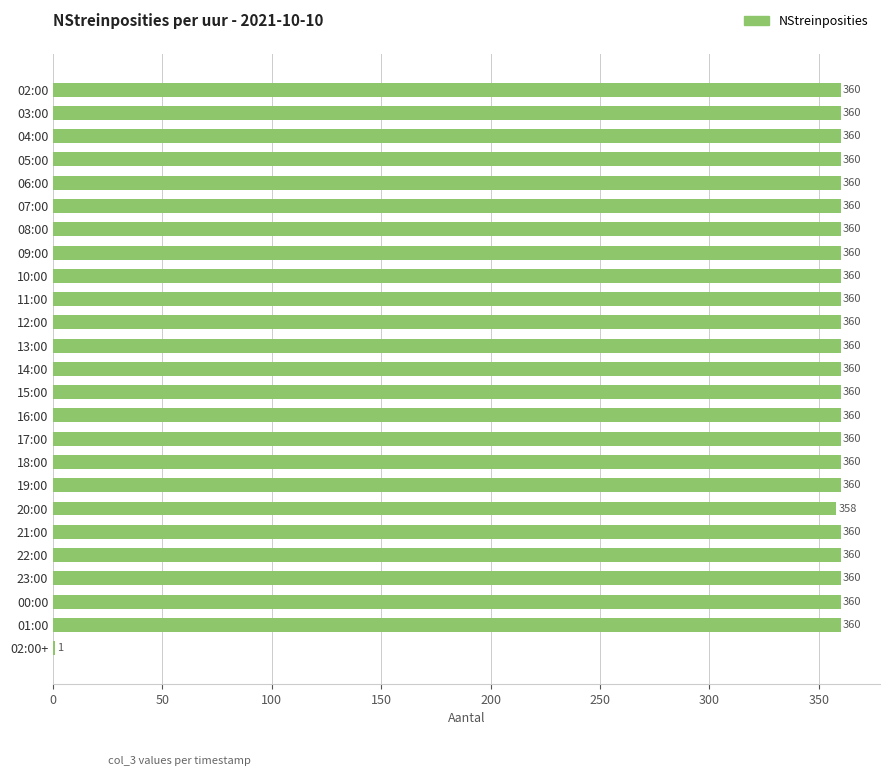

Reading top to bottom, extract all data points from this chart.

02:00=360	03:00=360	04:00=360	05:00=360	06:00=360	07:00=360	08:00=360	09:00=360	10:00=360	11:00=360	12:00=360	13:00=360	14:00=360	15:00=360	16:00=360	17:00=360	18:00=360	19:00=360	20:00=358	21:00=360	22:00=360	23:00=360	00:00=360	01:00=360	02:00+=1